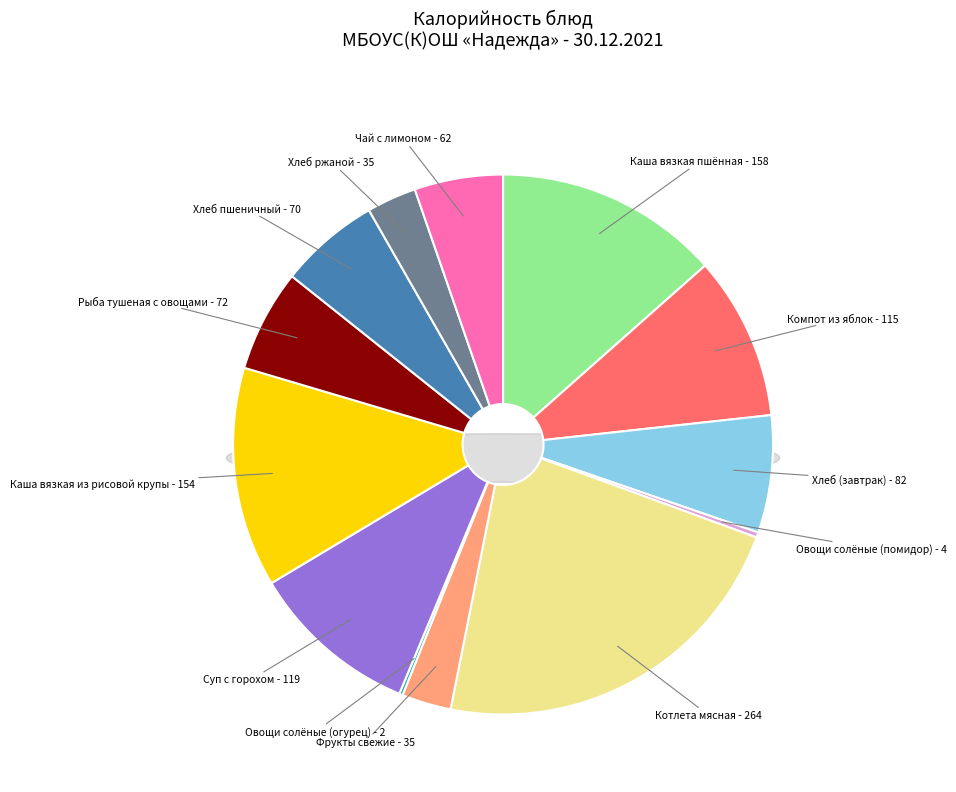

Which slice is the smallest?

Овощи солёные (огурец)